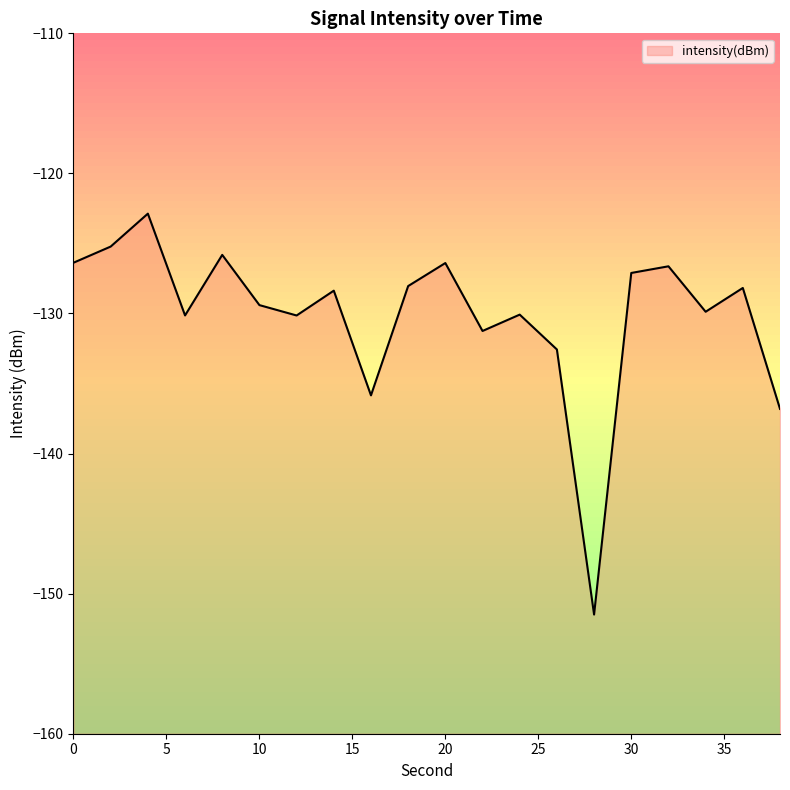

Is it true that the value at 26 is -88.8?

False